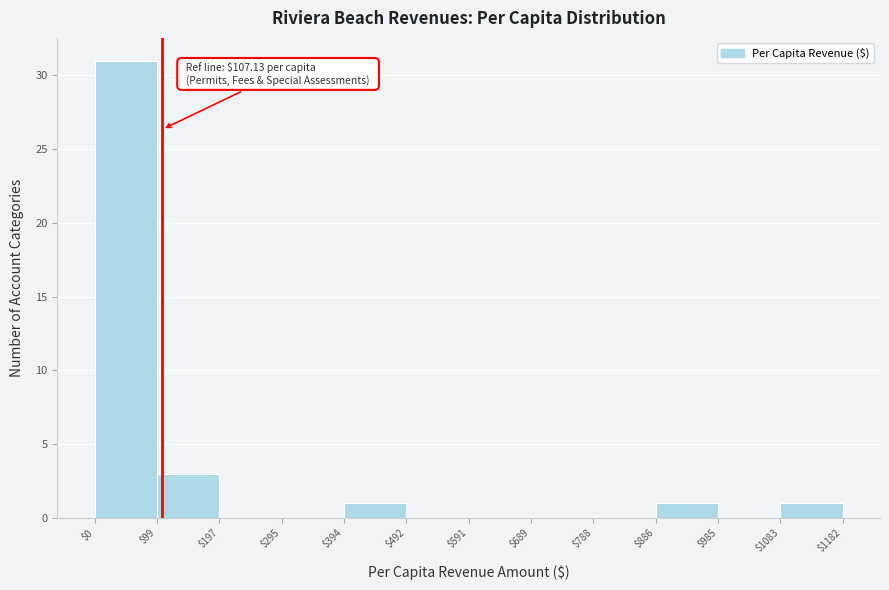

Over which range of the x-axis is the bar tallest?

$0 to $99